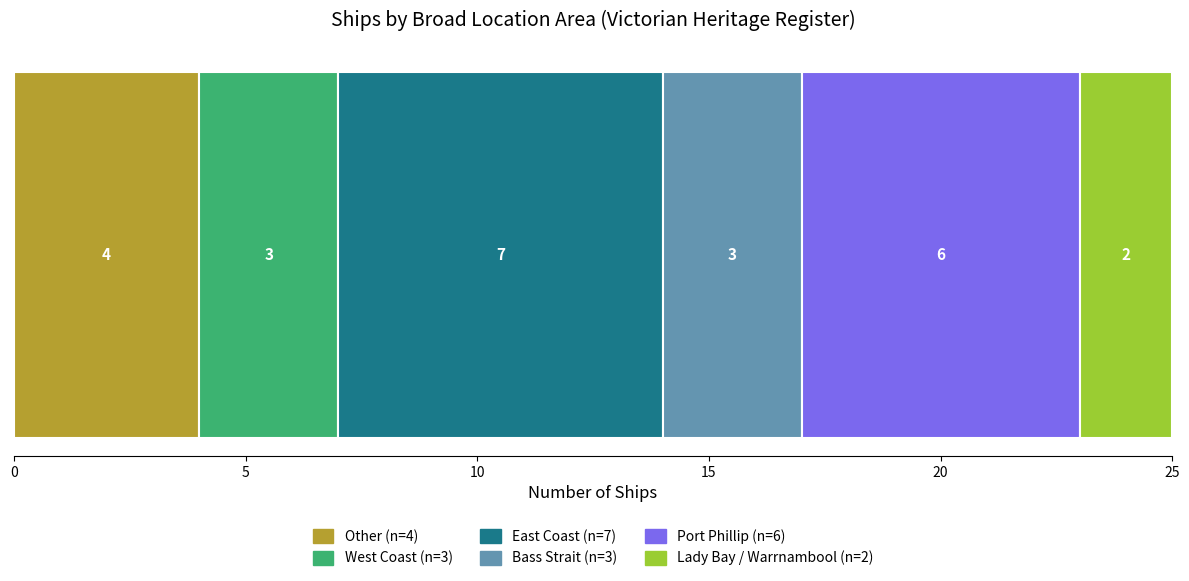

How many distinct data groups are displayed?

6